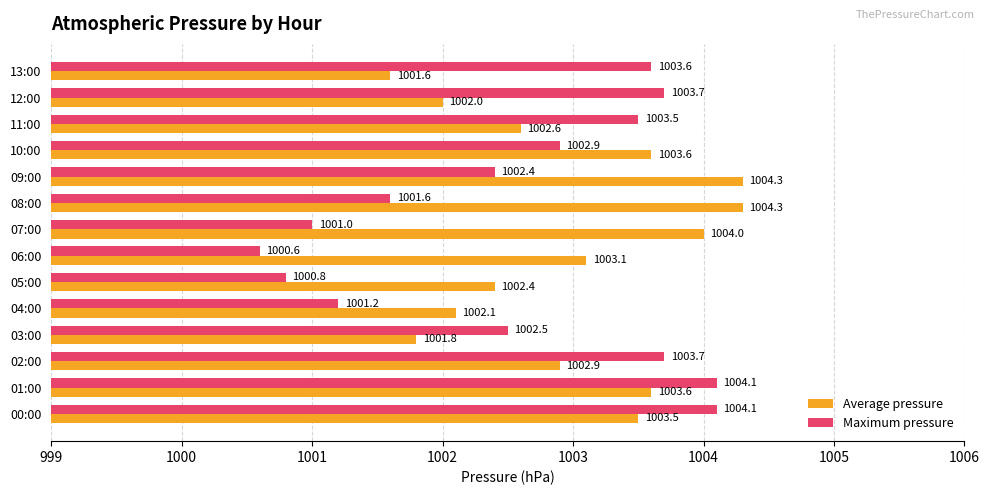

At which label does Maximum pressure reach its minimum?

06:00